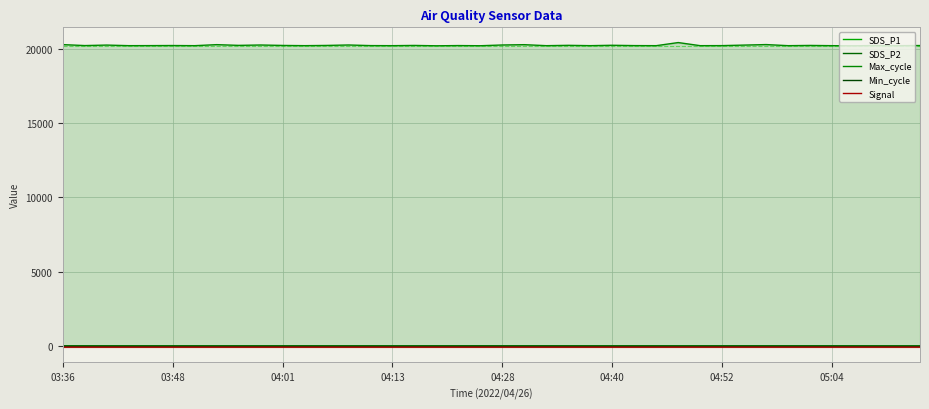

Reading left to right, transcribe all the data shown in this chart.

SDS_P1: 16.1	16.6	15.3	15.2	15.8	15.8	15.6	14.2	15.3	14.9	15.6	16.3	14.8	14.9	15.8	14.3	14.4	16.3	16.1	21.2	17.3	16.8	17.1	15.9	14.4	15.4	16.1	16.1	14.6	15.6	16.2	17.6	17.2	16.3	16.7	16.5	15.2	13.3	12.2	11.8
SDS_P2: 14.5	14.8	13.8	13.8	14.1	14.2	14.0	12.9	13.7	13.5	13.9	14.2	13.4	13.4	14.2	12.8	13.0	14.5	14.6	15.9	15.5	15.0	14.7	14.1	13.0	13.8	14.6	14.4	13.0	14.1	14.6	15.7	15.5	14.7	14.9	14.8	13.6	12.1	11.1	10.5
Max_cycle: 20268.0	20203.0	20236.0	20197.0	20200.0	20206.0	20196.0	20265.0	20216.0	20241.0	20212.0	20197.0	20212.0	20242.0	20201.0	20196.0	20212.0	20188.0	20203.0	20192.0	20242.0	20263.0	20196.0	20219.0	20197.0	20223.0	20201.0	20196.0	20405.0	20196.0	20200.0	20235.0	20270.0	20196.0	20212.0	20196.0	20188.0	20207.0	20196.0	20205.0
Min_cycle: 28.0	28.0	28.0	28.0	28.0	28.0	28.0	28.0	28.0	28.0	28.0	28.0	28.0	28.0	28.0	28.0	28.0	28.0	28.0	28.0	28.0	28.0	28.0	28.0	28.0	28.0	28.0	28.0	28.0	28.0	28.0	28.0	28.0	28.0	28.0	28.0	28.0	28.0	28.0	28.0
Signal: -69.0	-69.0	-69.0	-69.0	-69.0	-69.0	-69.0	-69.0	-69.0	-69.0	-69.0	-69.0	-69.0	-69.0	-69.0	-69.0	-69.0	-69.0	-69.0	-69.0	-69.0	-69.0	-69.0	-69.0	-69.0	-69.0	-69.0	-69.0	-68.0	-68.0	-68.0	-68.0	-68.0	-68.0	-68.0	-68.0	-68.0	-68.0	-68.0	-68.0